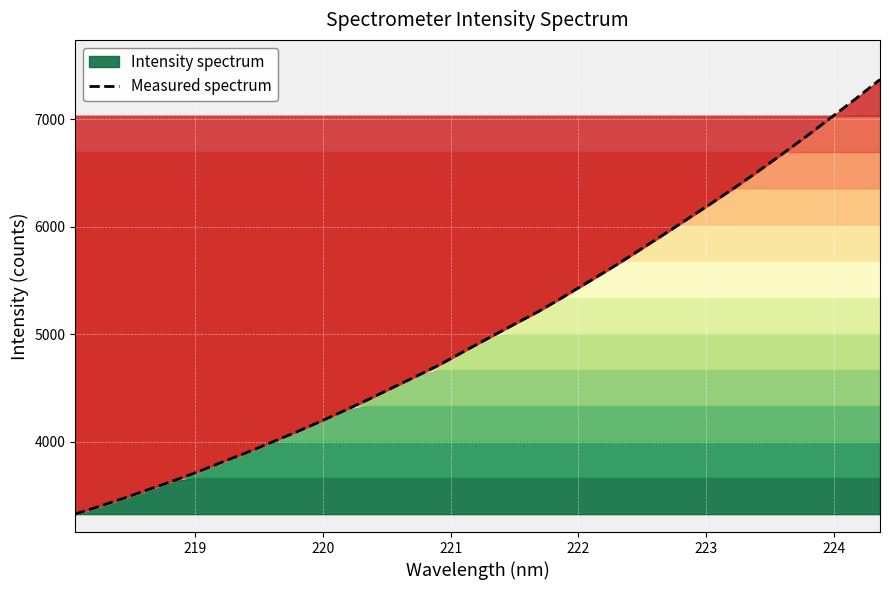

What is the lowest value of the Measured spectrum series?

3328.5